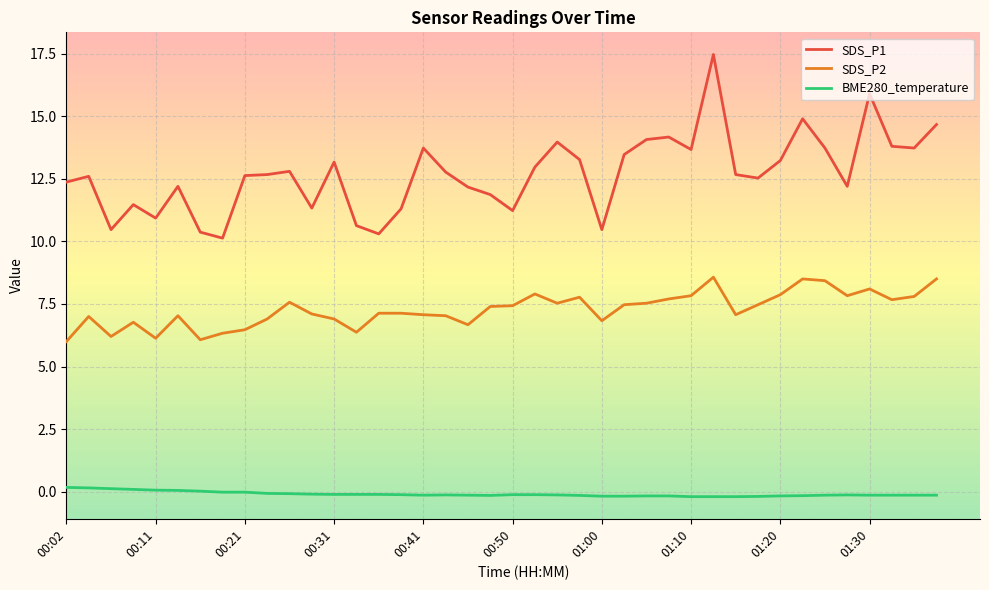

How many values in the SDS_P1 series exceed 12?

28